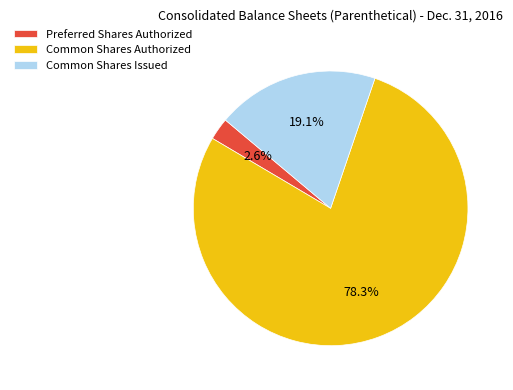

To the nearest percent, what is the difference between the largest and smallest slice percentages?

76%